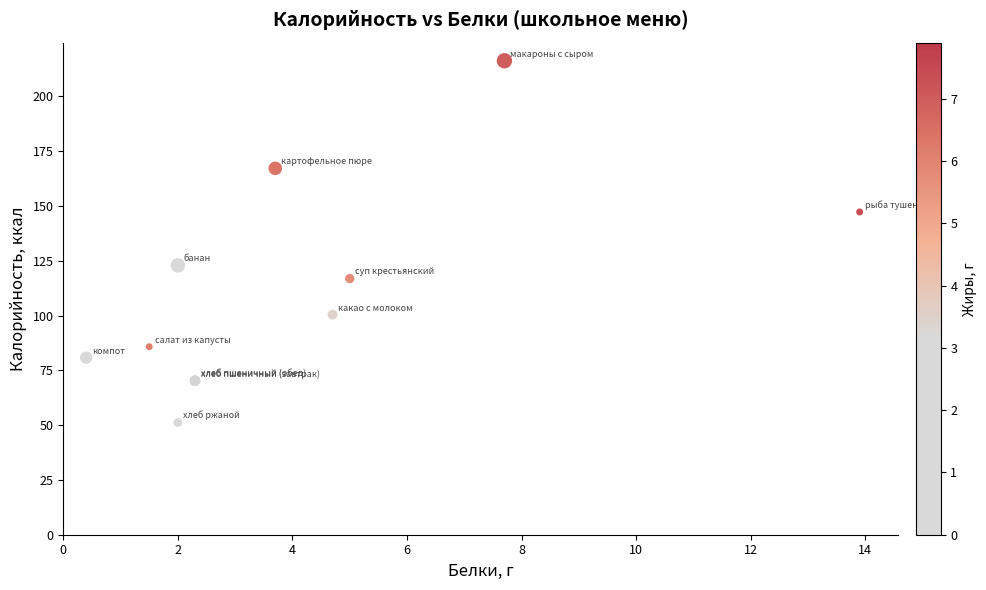

What Y value in the scatter plot is closest to 133?

122.9